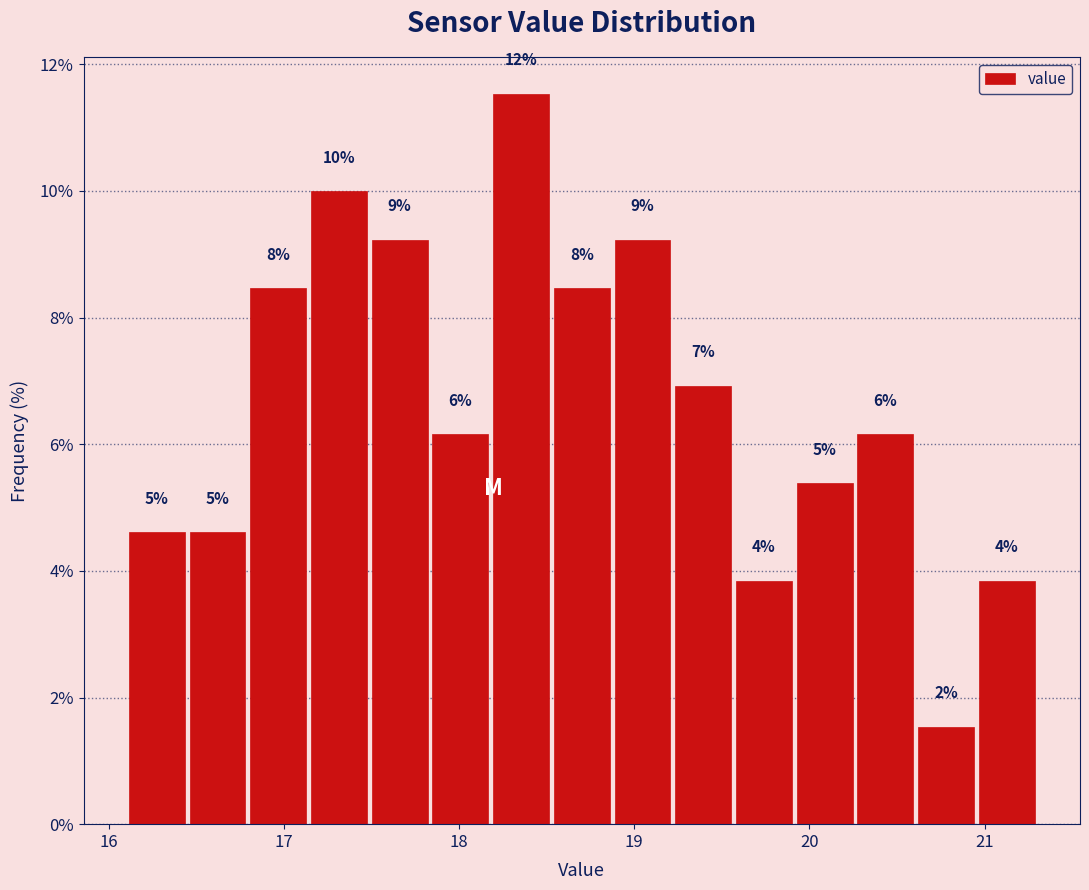

Read against the x-axis, roughly where is the centre of the tallest bar?

18.4